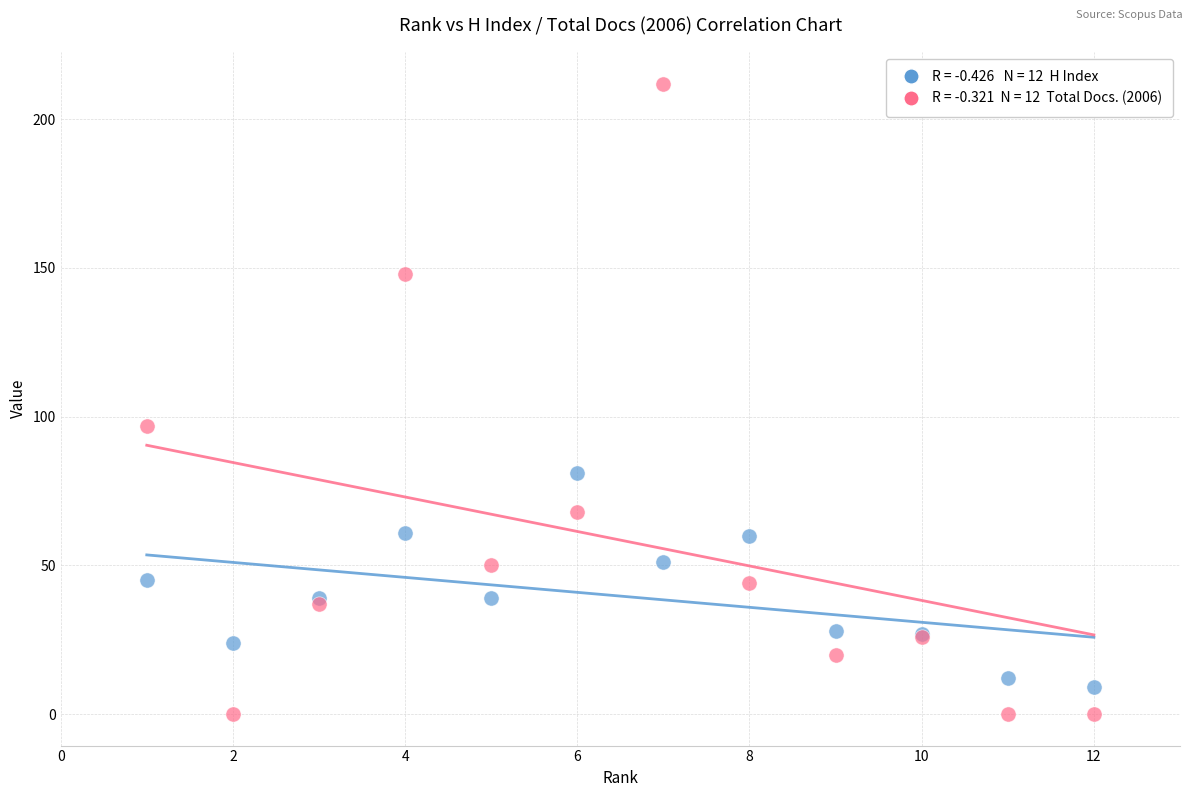

Across all series, what Y value is closest to 106?

97